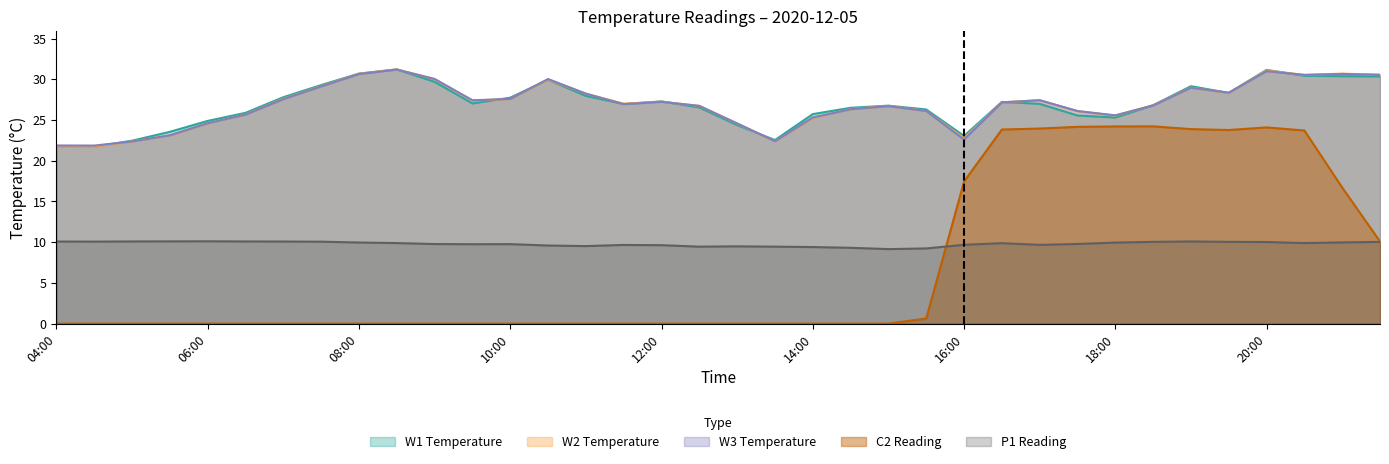

What position from the left is 06:30?

6